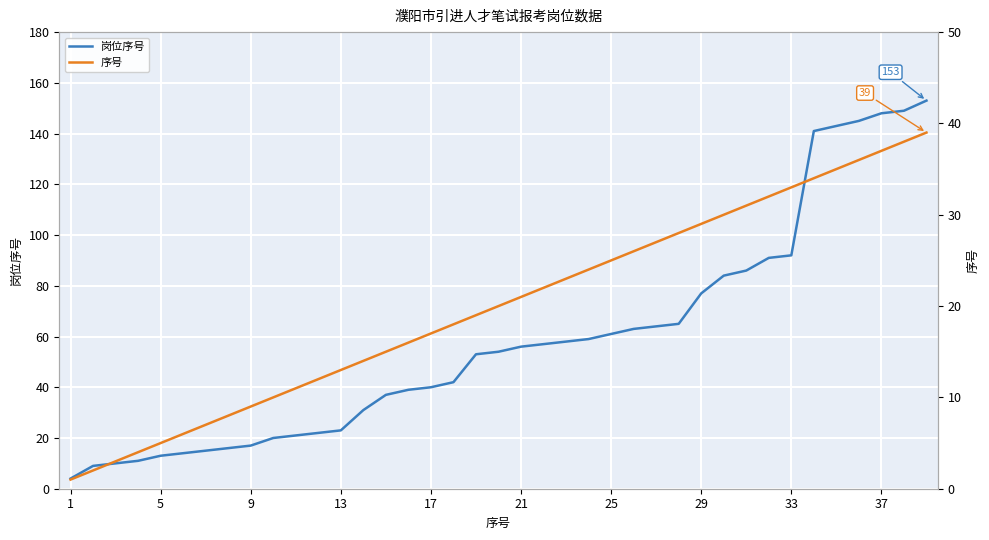

True or false: 岗位序号 has a value of 52 at 15.

False